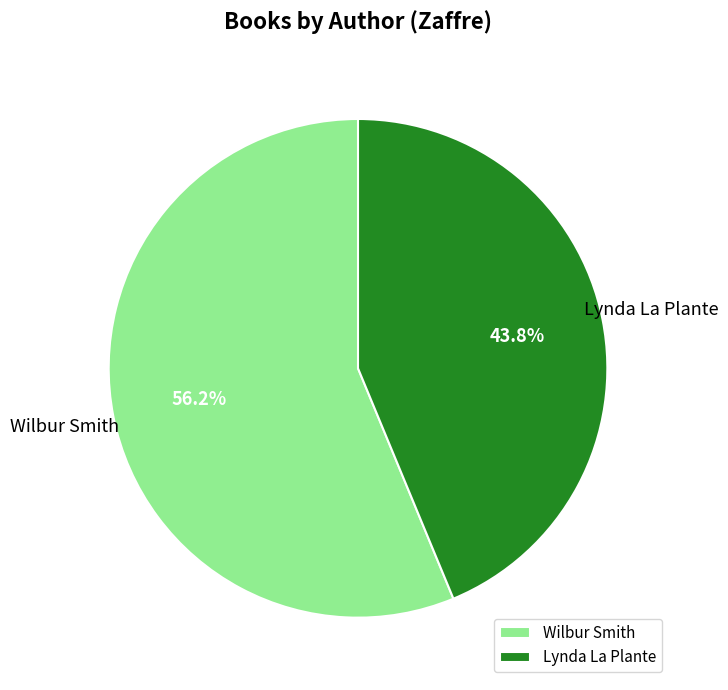

What is the majority slice?

Wilbur Smith